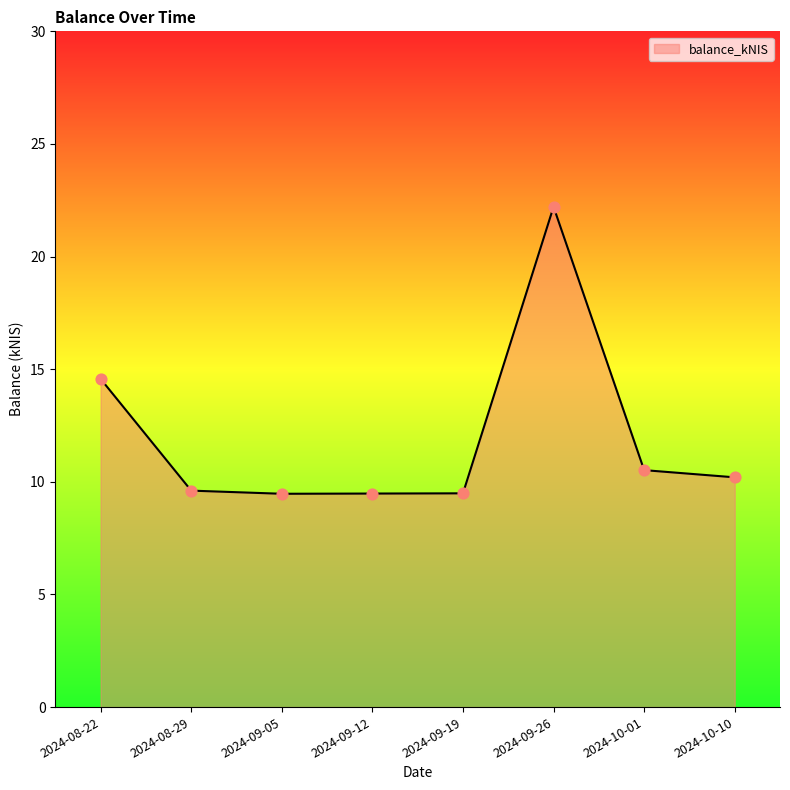

Approximately how many times larger is the value at 2024-09-05 compared to 2024-08-29?

1.0